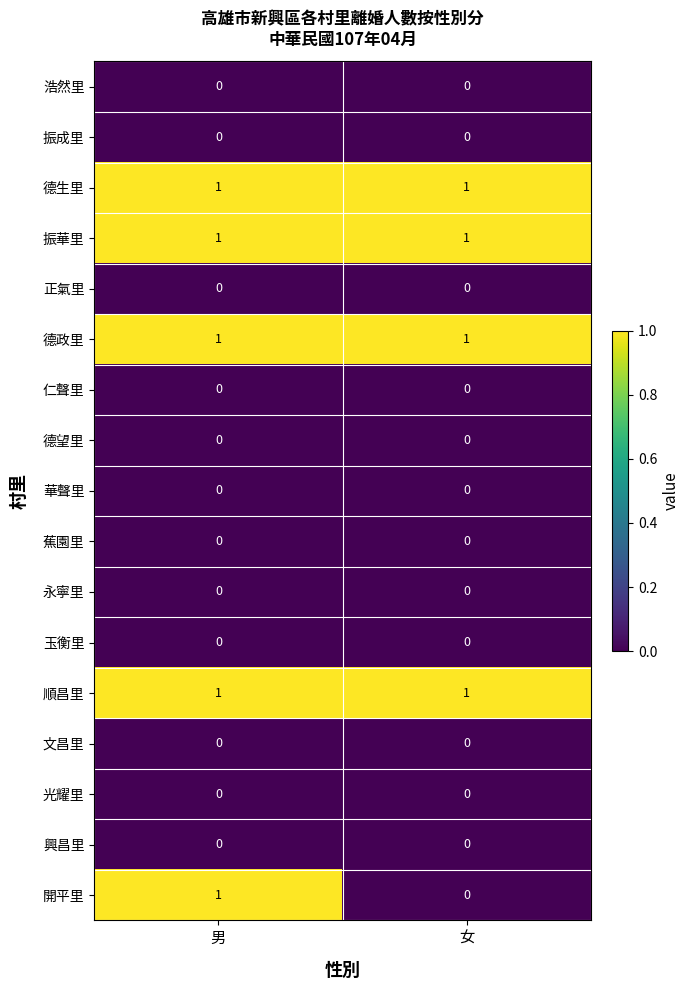

What is the difference between the highest and lowest values at 男?

1